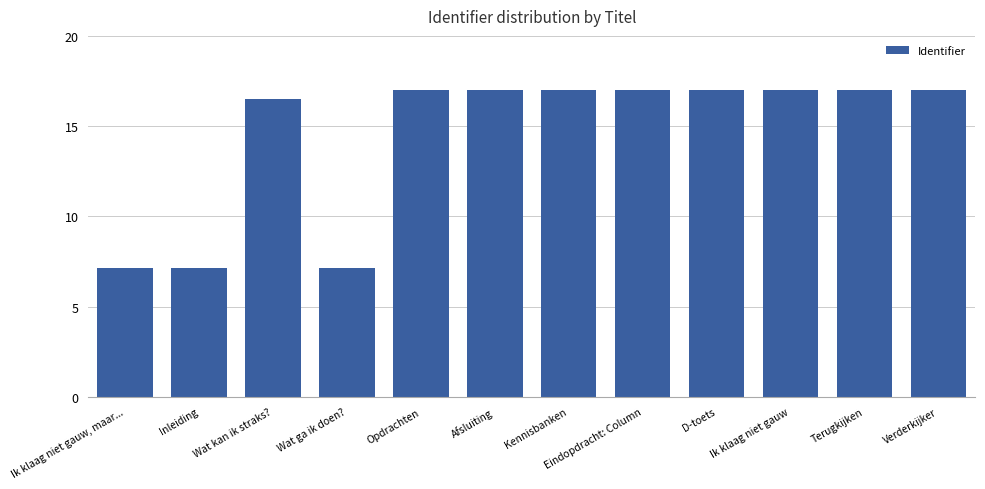

The chart shows a value of 22.5 at Wat kan ik straks?. True or false?

False